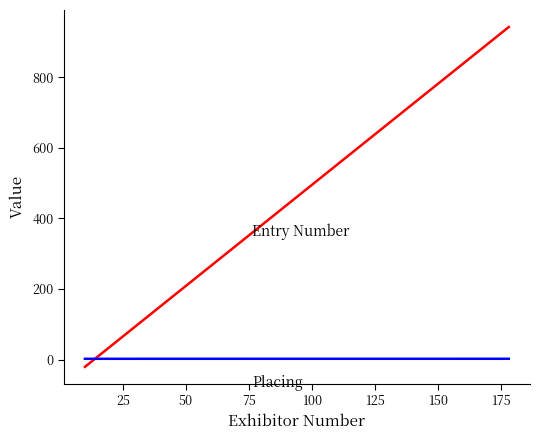

What is the greatest value displayed?

942.0